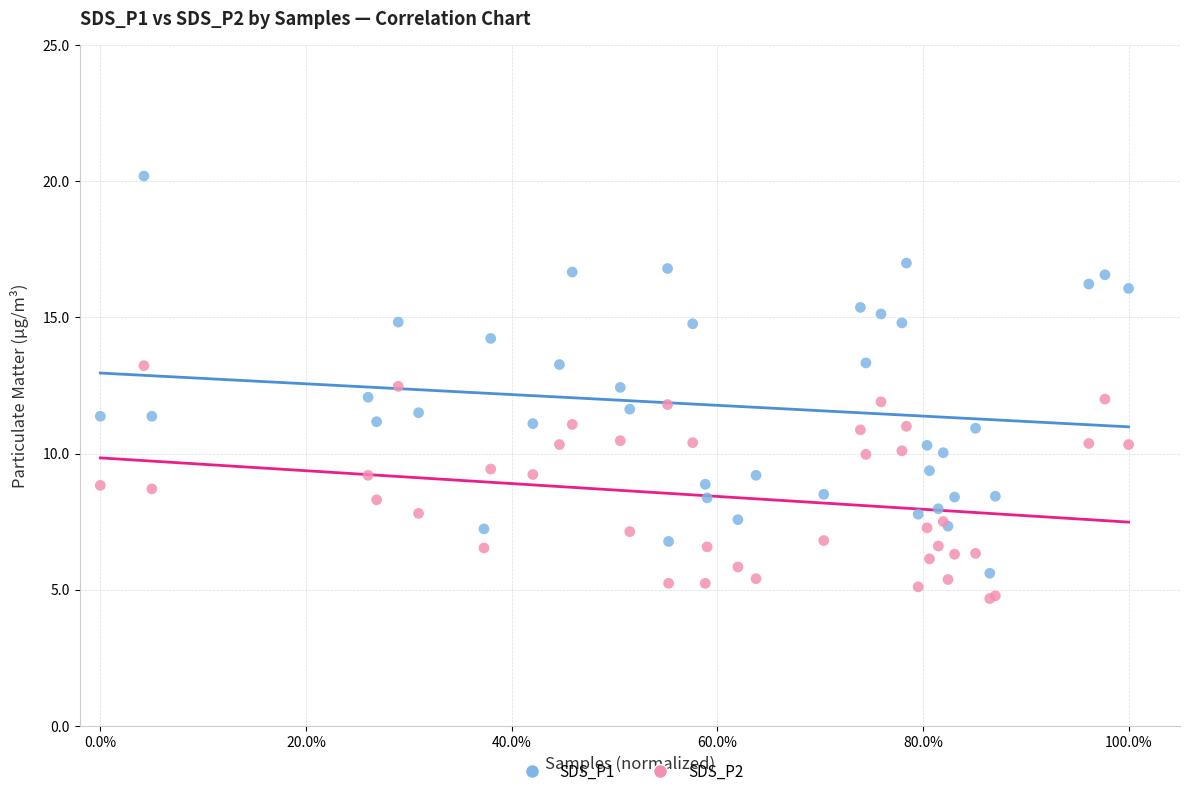

Which series has the largest Y range (max minus min)?

SDS_P1